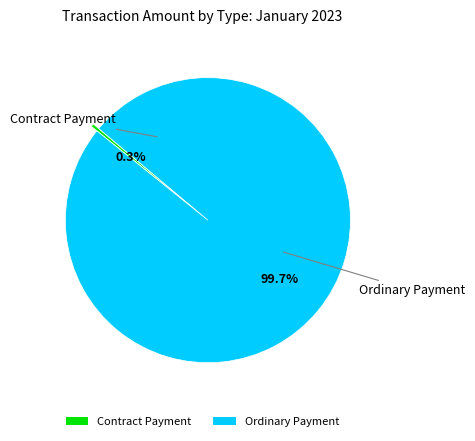

Is there a majority slice in this chart?

Yes